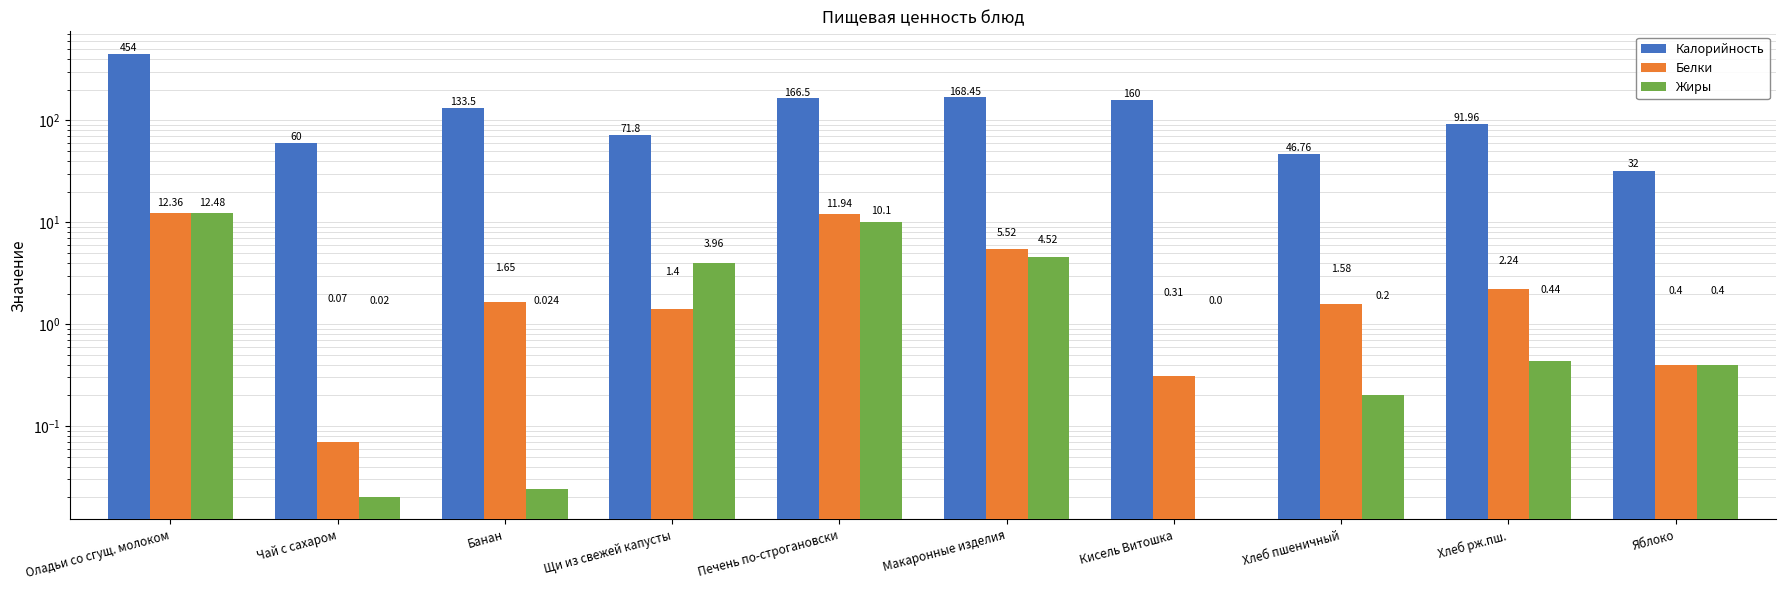

At which category is the sum across all series the highest?

Оладьи со сгущ. молоком